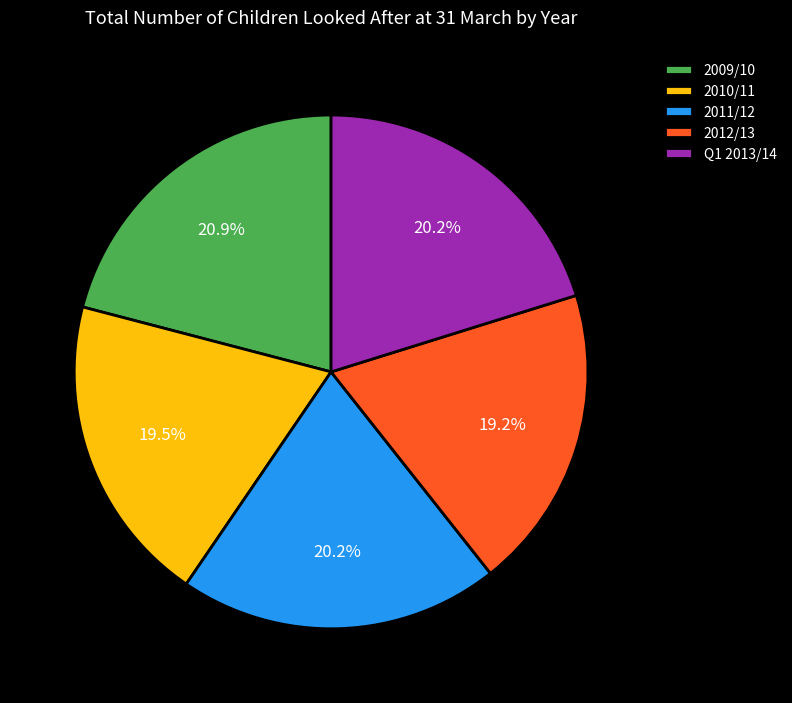

To the nearest percent, what is the difference between the 2009/10 and 2012/13 slice percentages?

2%